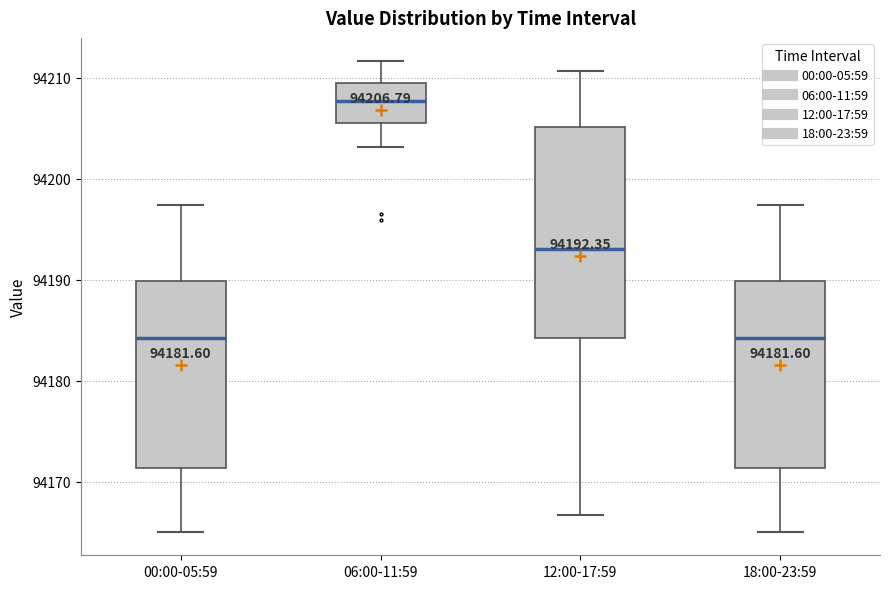

Which box's median line is the highest?

06:00-11:59